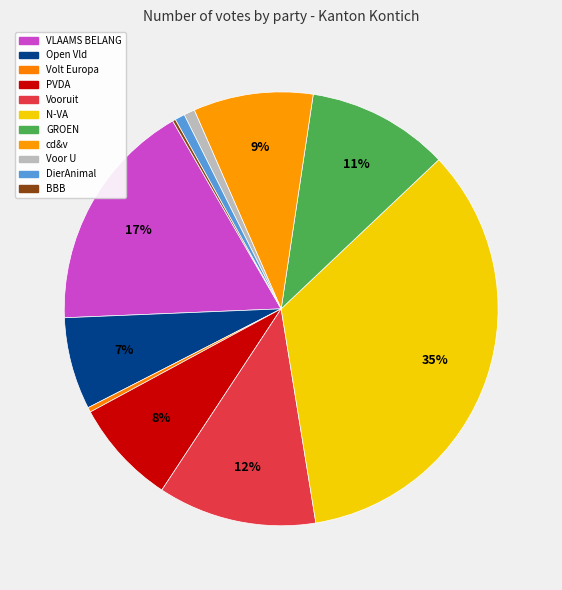

Is it true that GROEN is 11% of the pie?

True